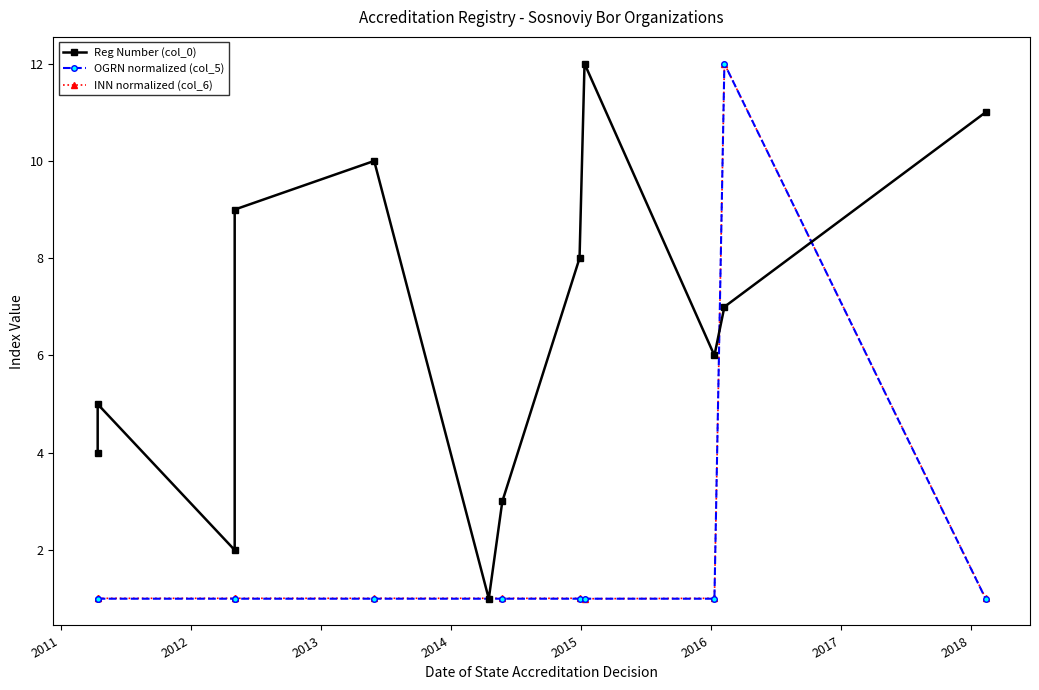

How many interior local peaks does the Reg Number (col_0) series have?

3